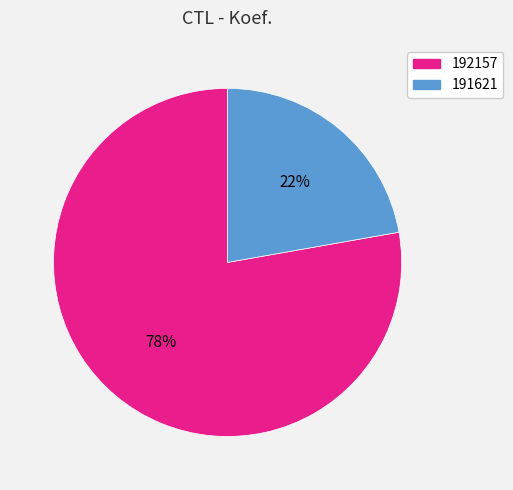

To the nearest percent, what percentage of the pie is 191621?

22%